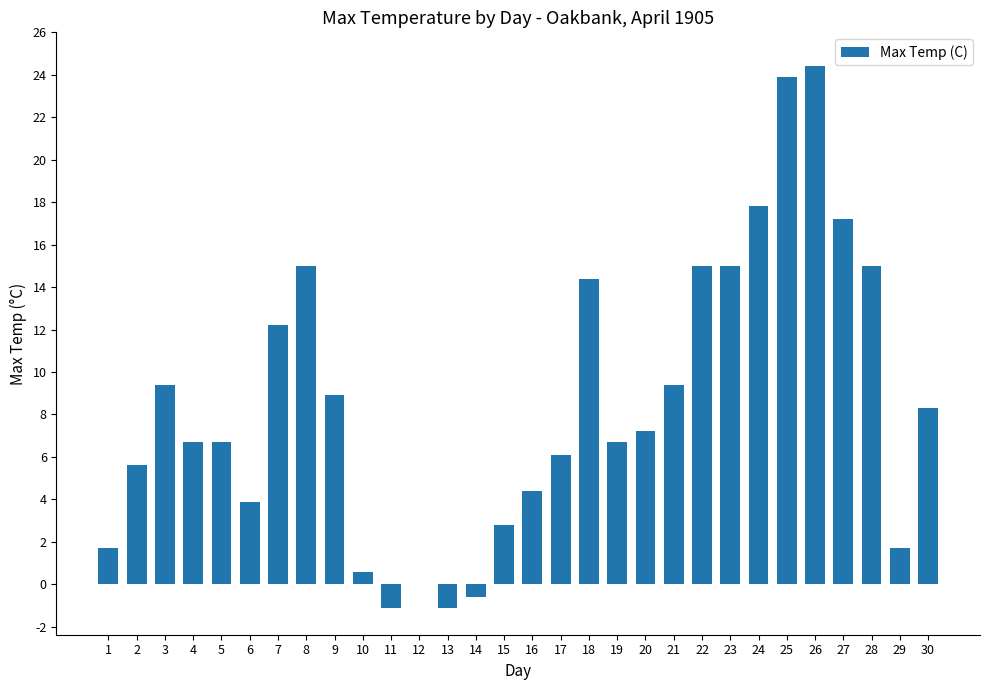

Count the number of data series in this chart.

1